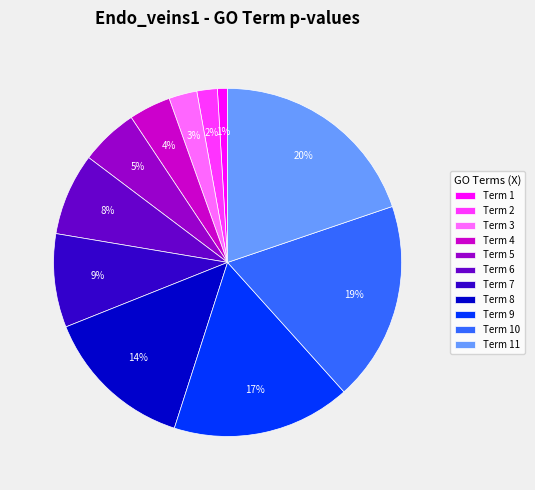

True or false: Term 3 accounts for 13% of the total.

False